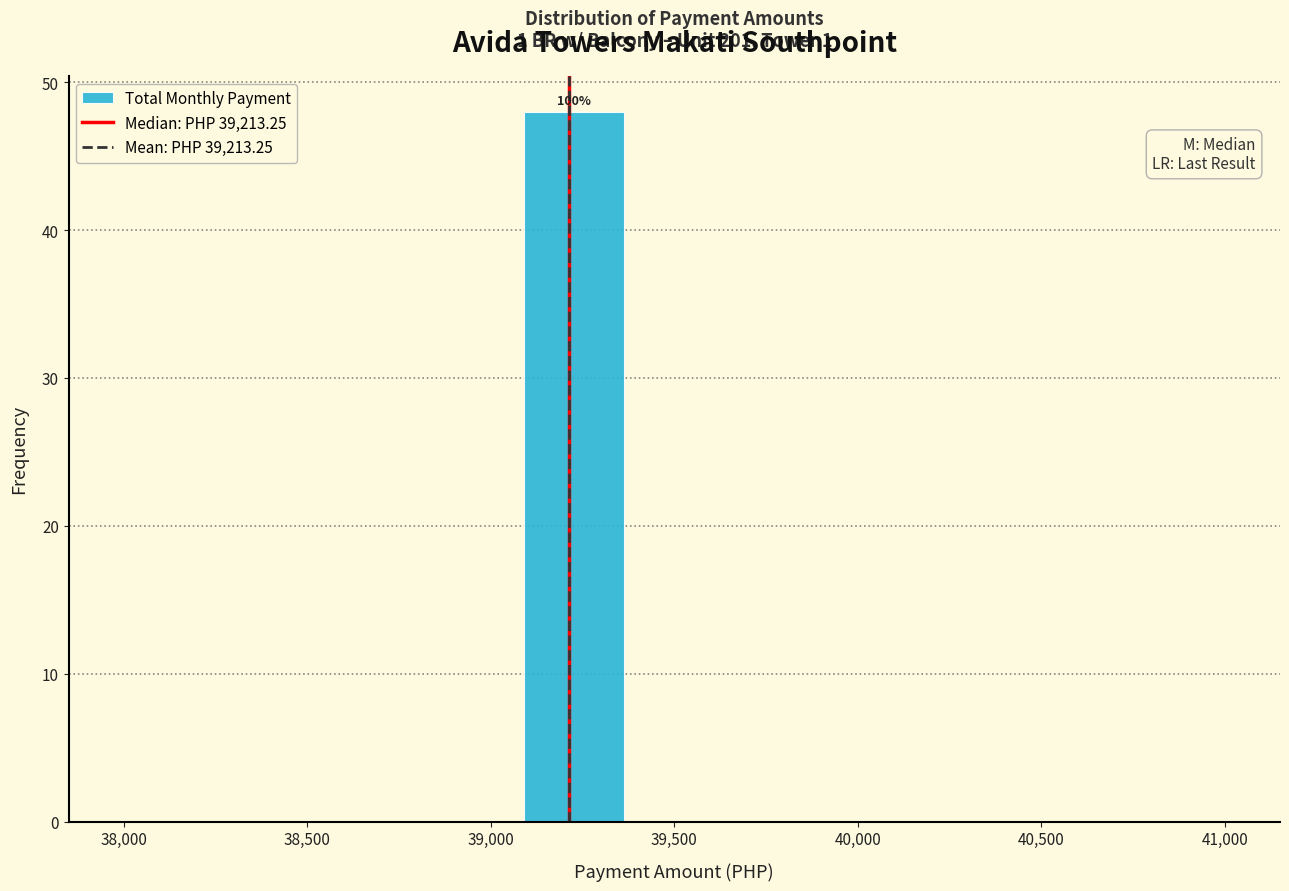

Over which range of the x-axis is the bar tallest?

39100 to 39350